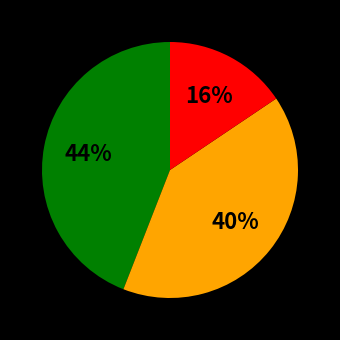

To the nearest percent, what is the difference between the largest and smallest slice percentages?

28%